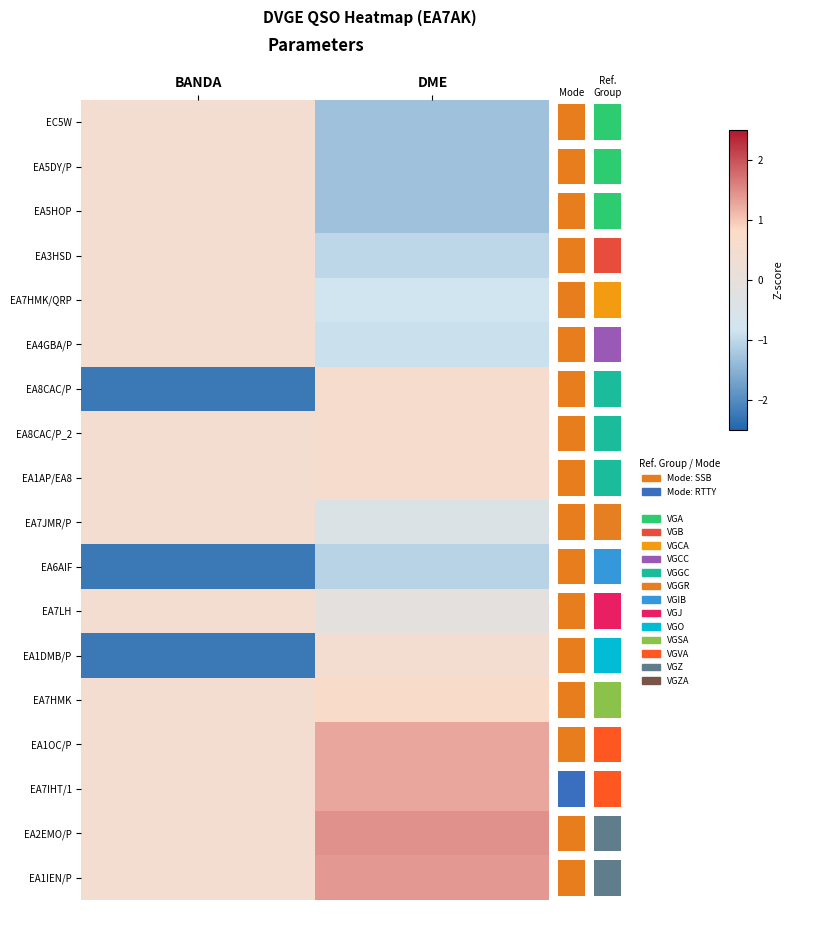

How many distinct data groups are displayed?

18